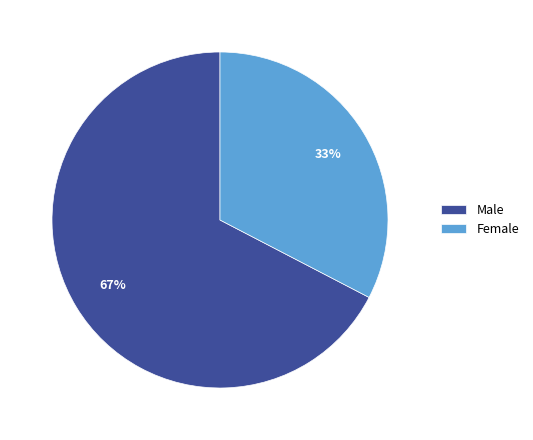

How many segments does this pie chart have?

2